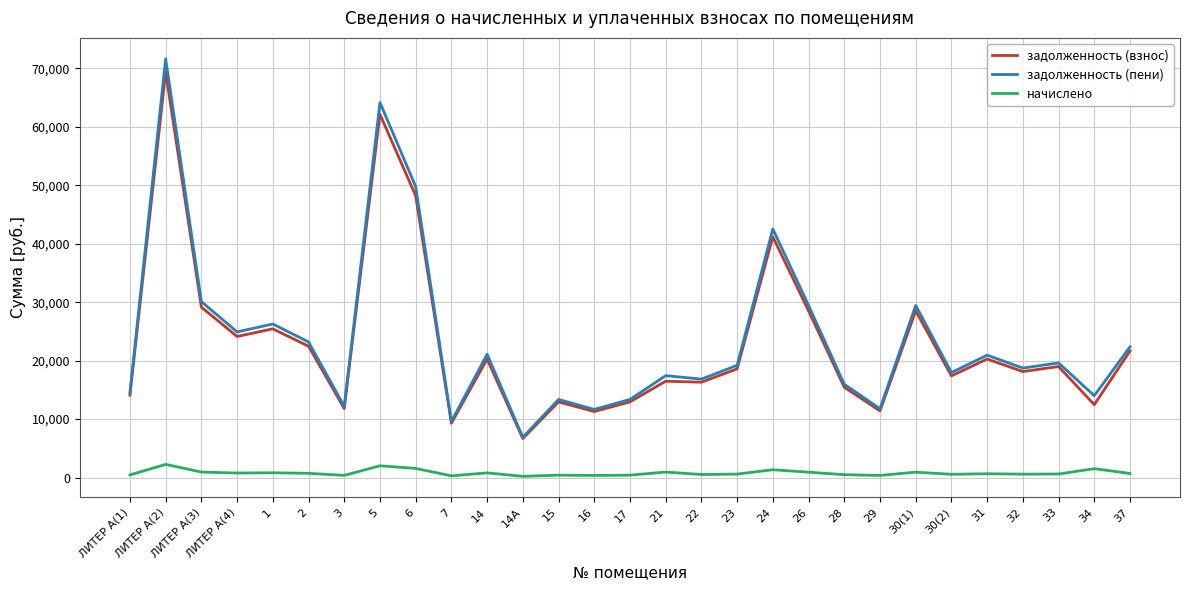

What is the sum of all начислено values?

23390.6